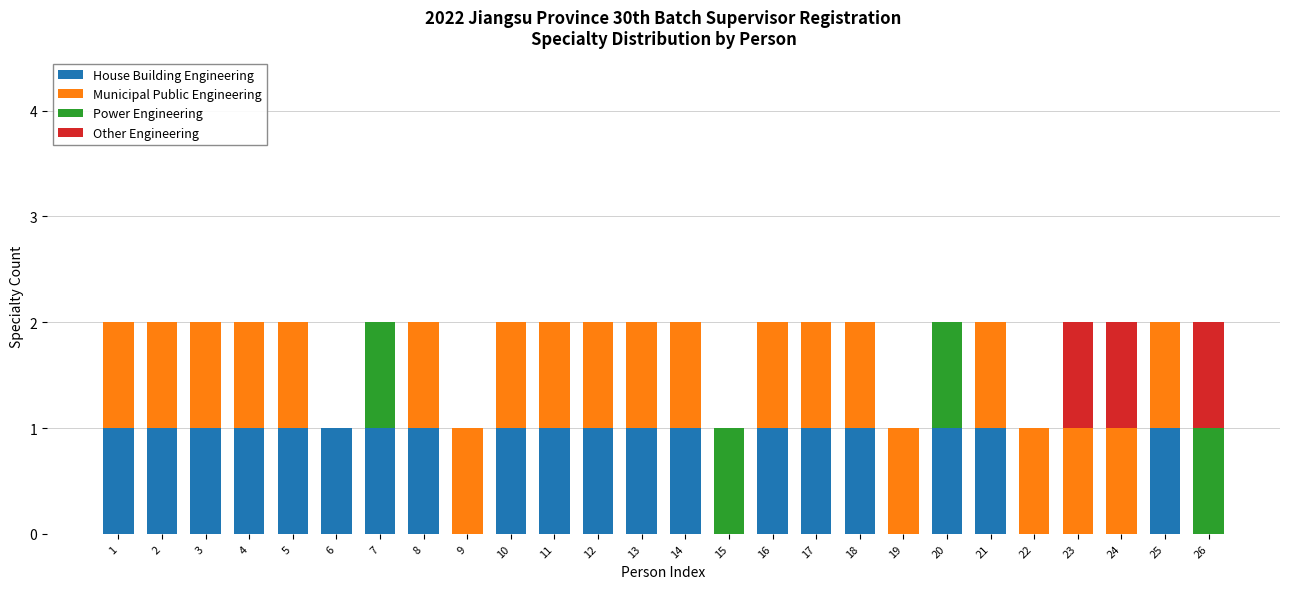

The House Building Engineering series shows 1 at 16. True or false?

True